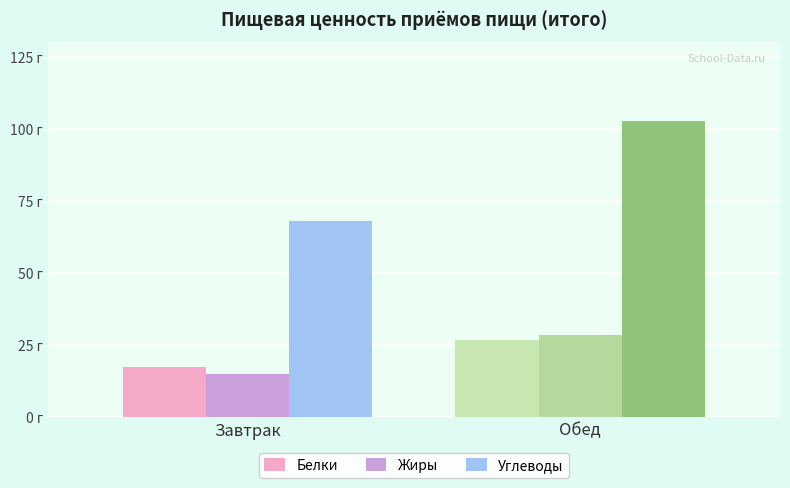

What are all the series names shown in the legend?

Белки, Жиры, Углеводы